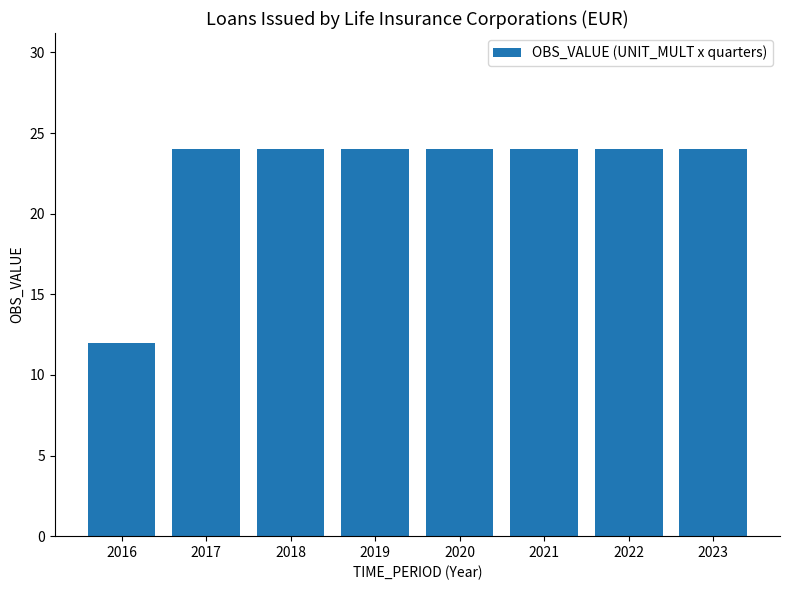

Which category has the lowest value across all series?

2016